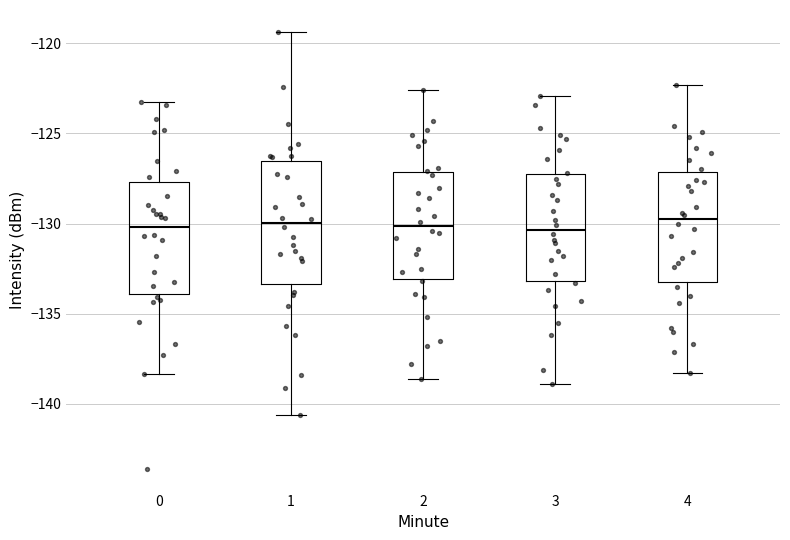

Comparing the boxes themselves (not the whiskers), which one is the tallest?

1